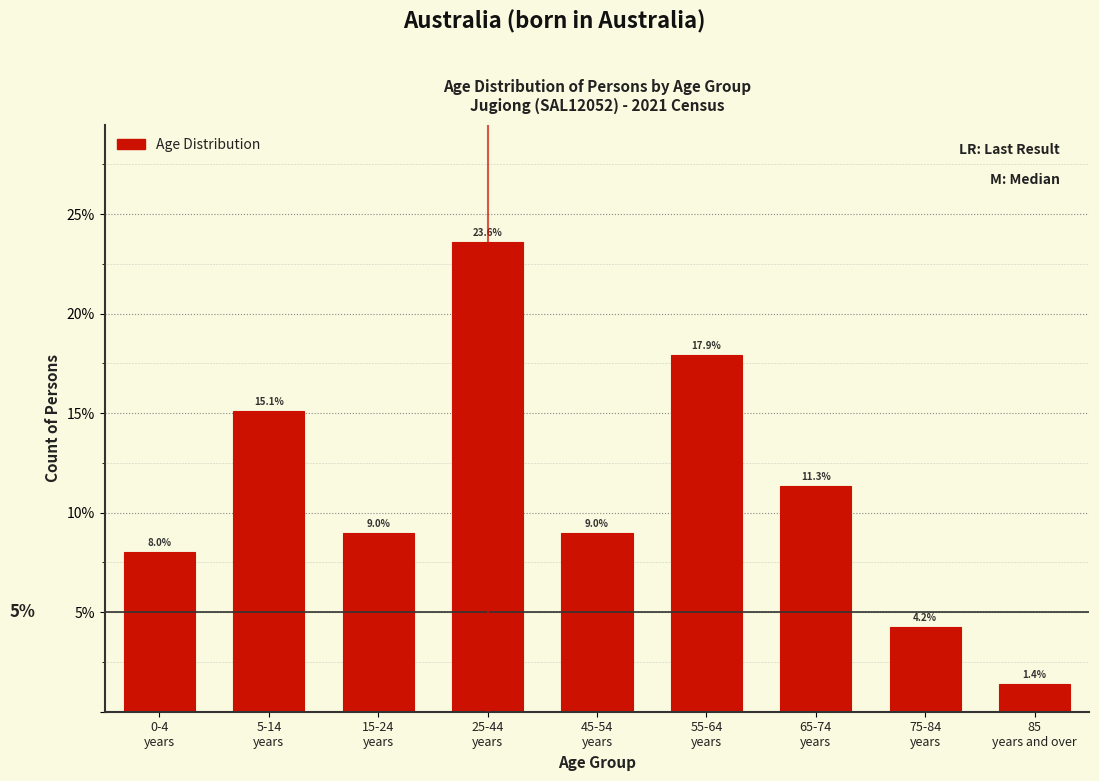

Reading left to right, list all the values displayed in this chart.

8.0	15.1	9.0	23.6	9.0	17.9	11.3	4.2	1.4